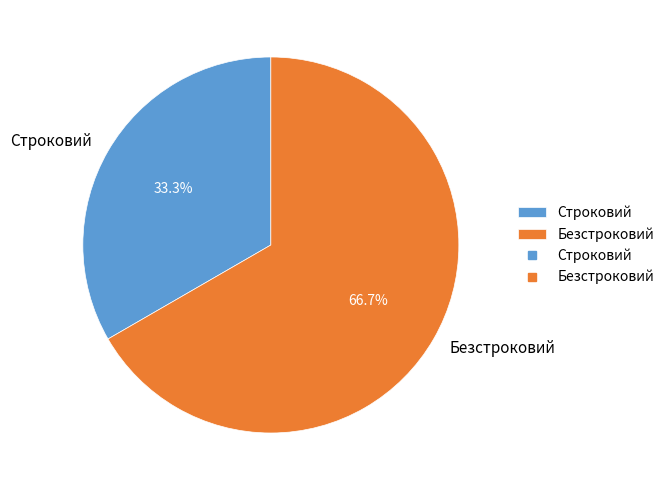

What is the ratio of the value at Безстроковий to the value at Строковий?

2.0